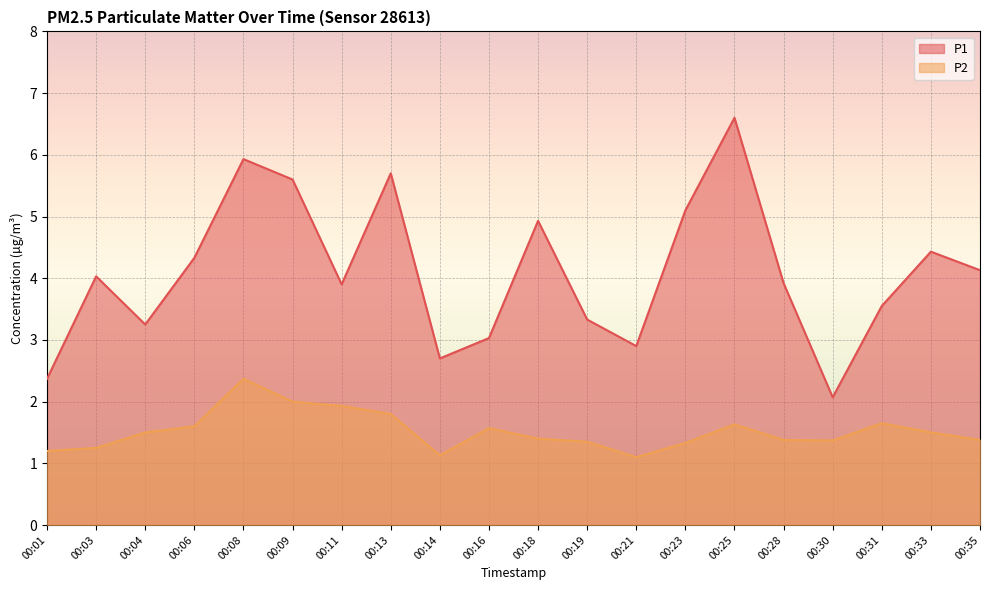

What are all the series names shown in the legend?

P1, P2